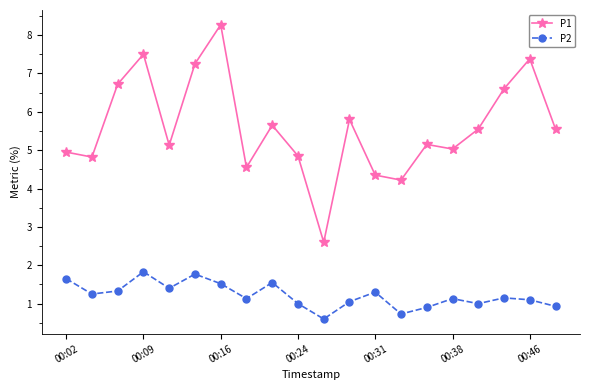

True or false: P1 and P2 cross at least once.

False